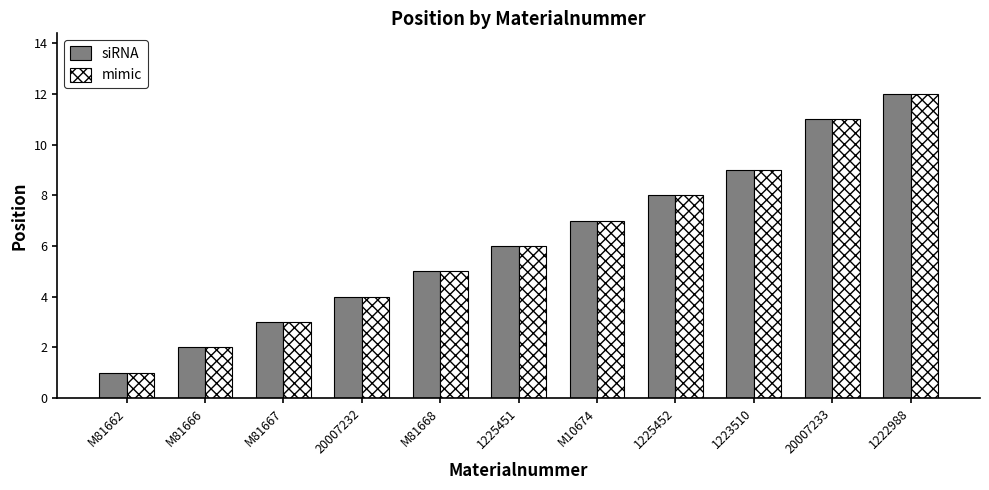

What is the total value across all series at M81668?

10